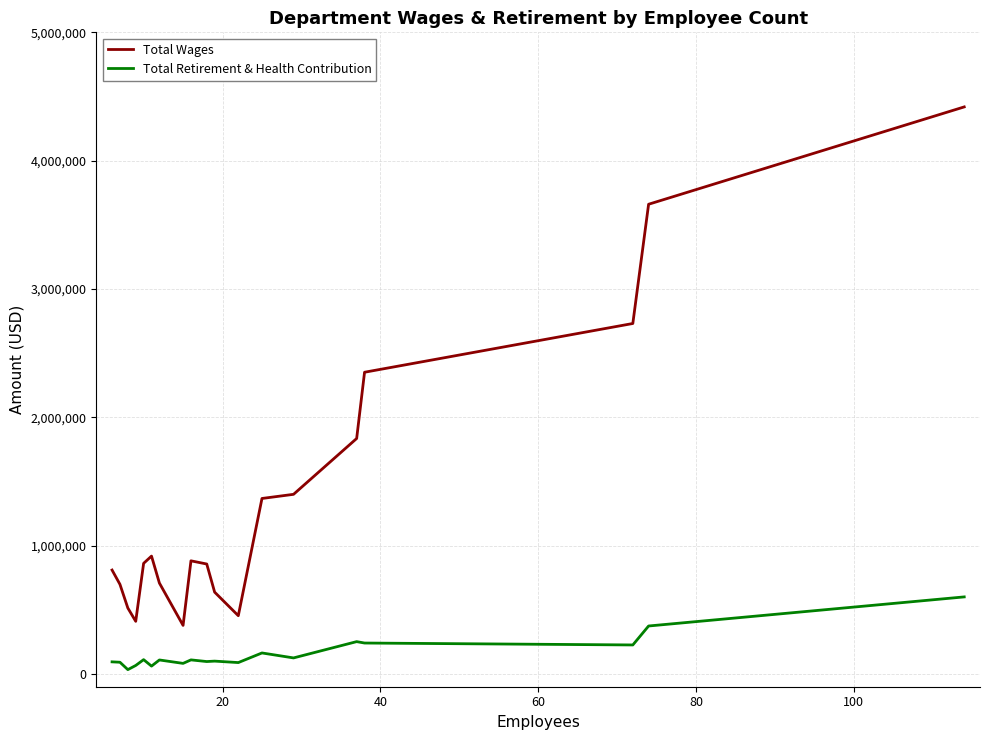

What is the difference between the maximum and second lowest values in the Total Retirement & Health Contribution series?

539409